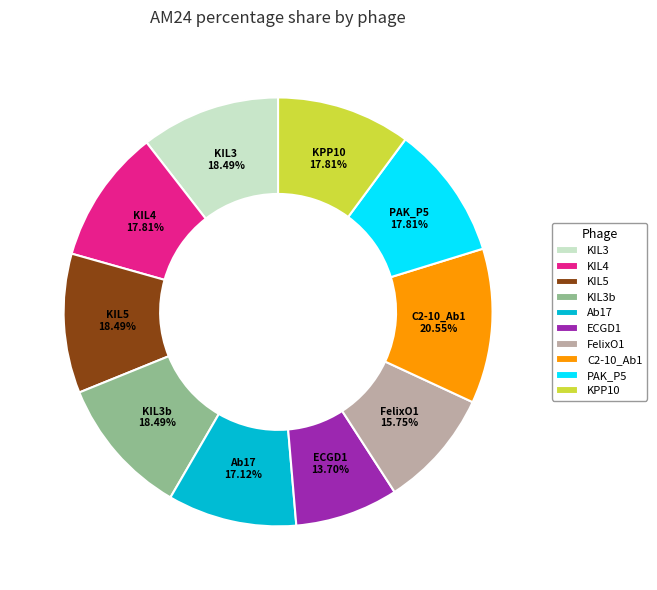

Does Pseudomonas phage vB_PsyM_KIL3 account for over 50% of the chart?

No